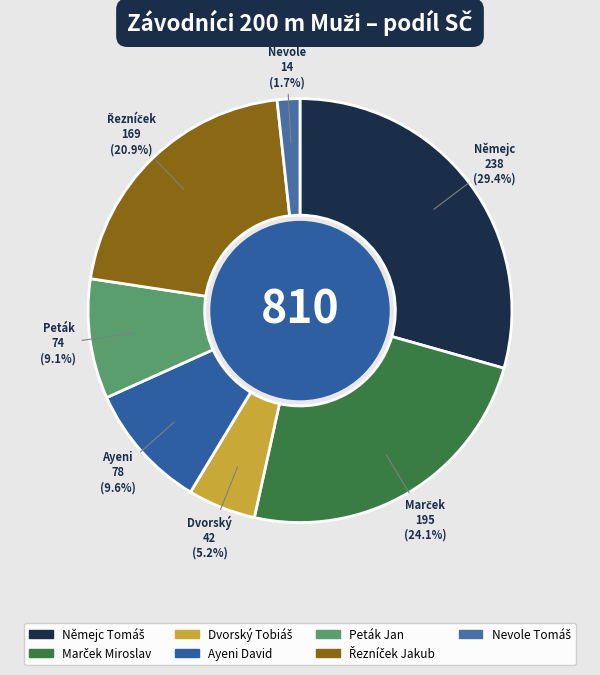

What is the smallest slice in the pie chart?

Nevole Tomáš